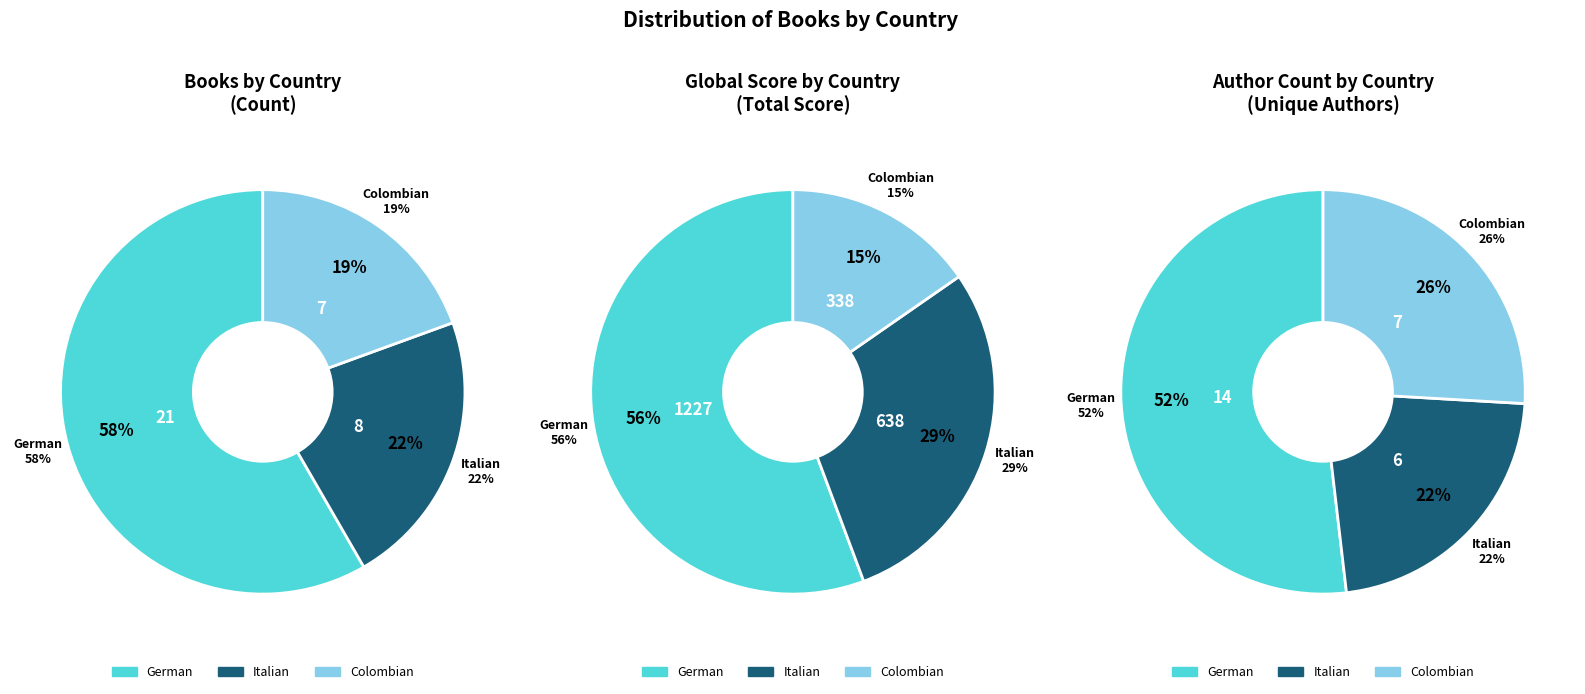

Count the number of slices in the pie.

3